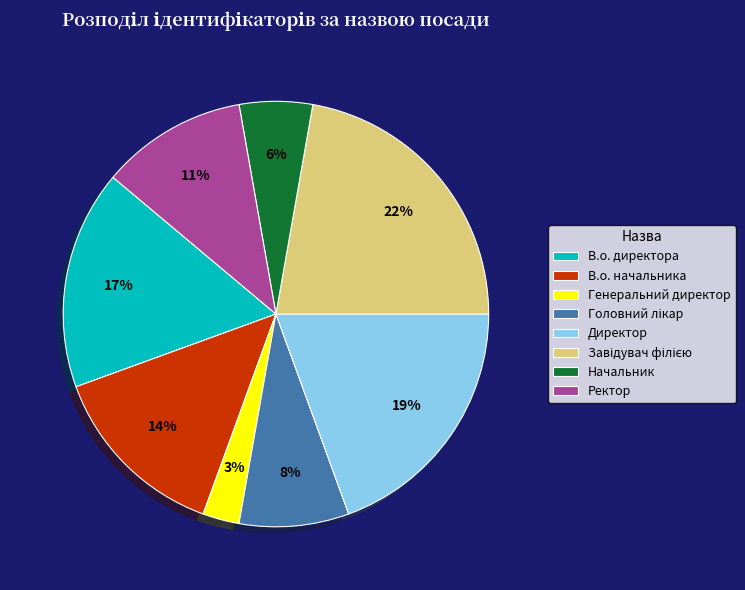

What is the ratio of the value at В.о. директора to the value at В.о. начальника?

1.2